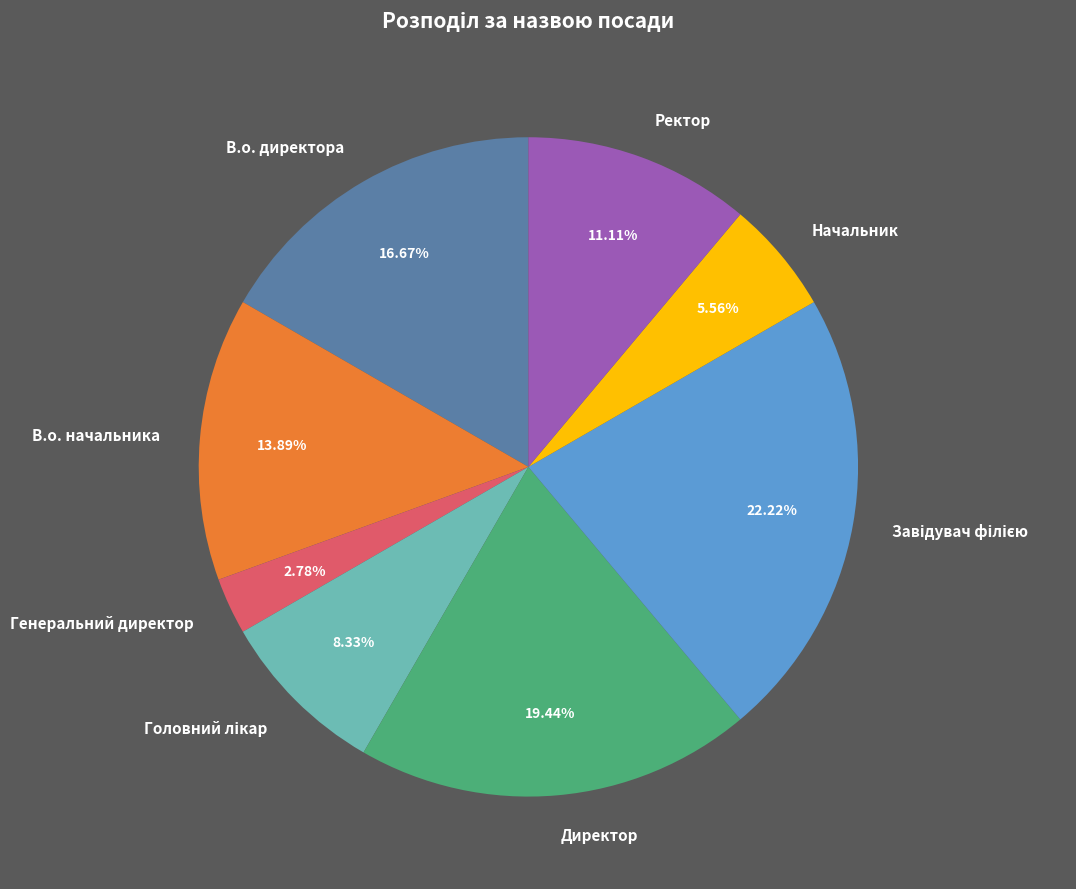

Combined, do Генеральний директор and В.о. начальника account for over 50%?

No